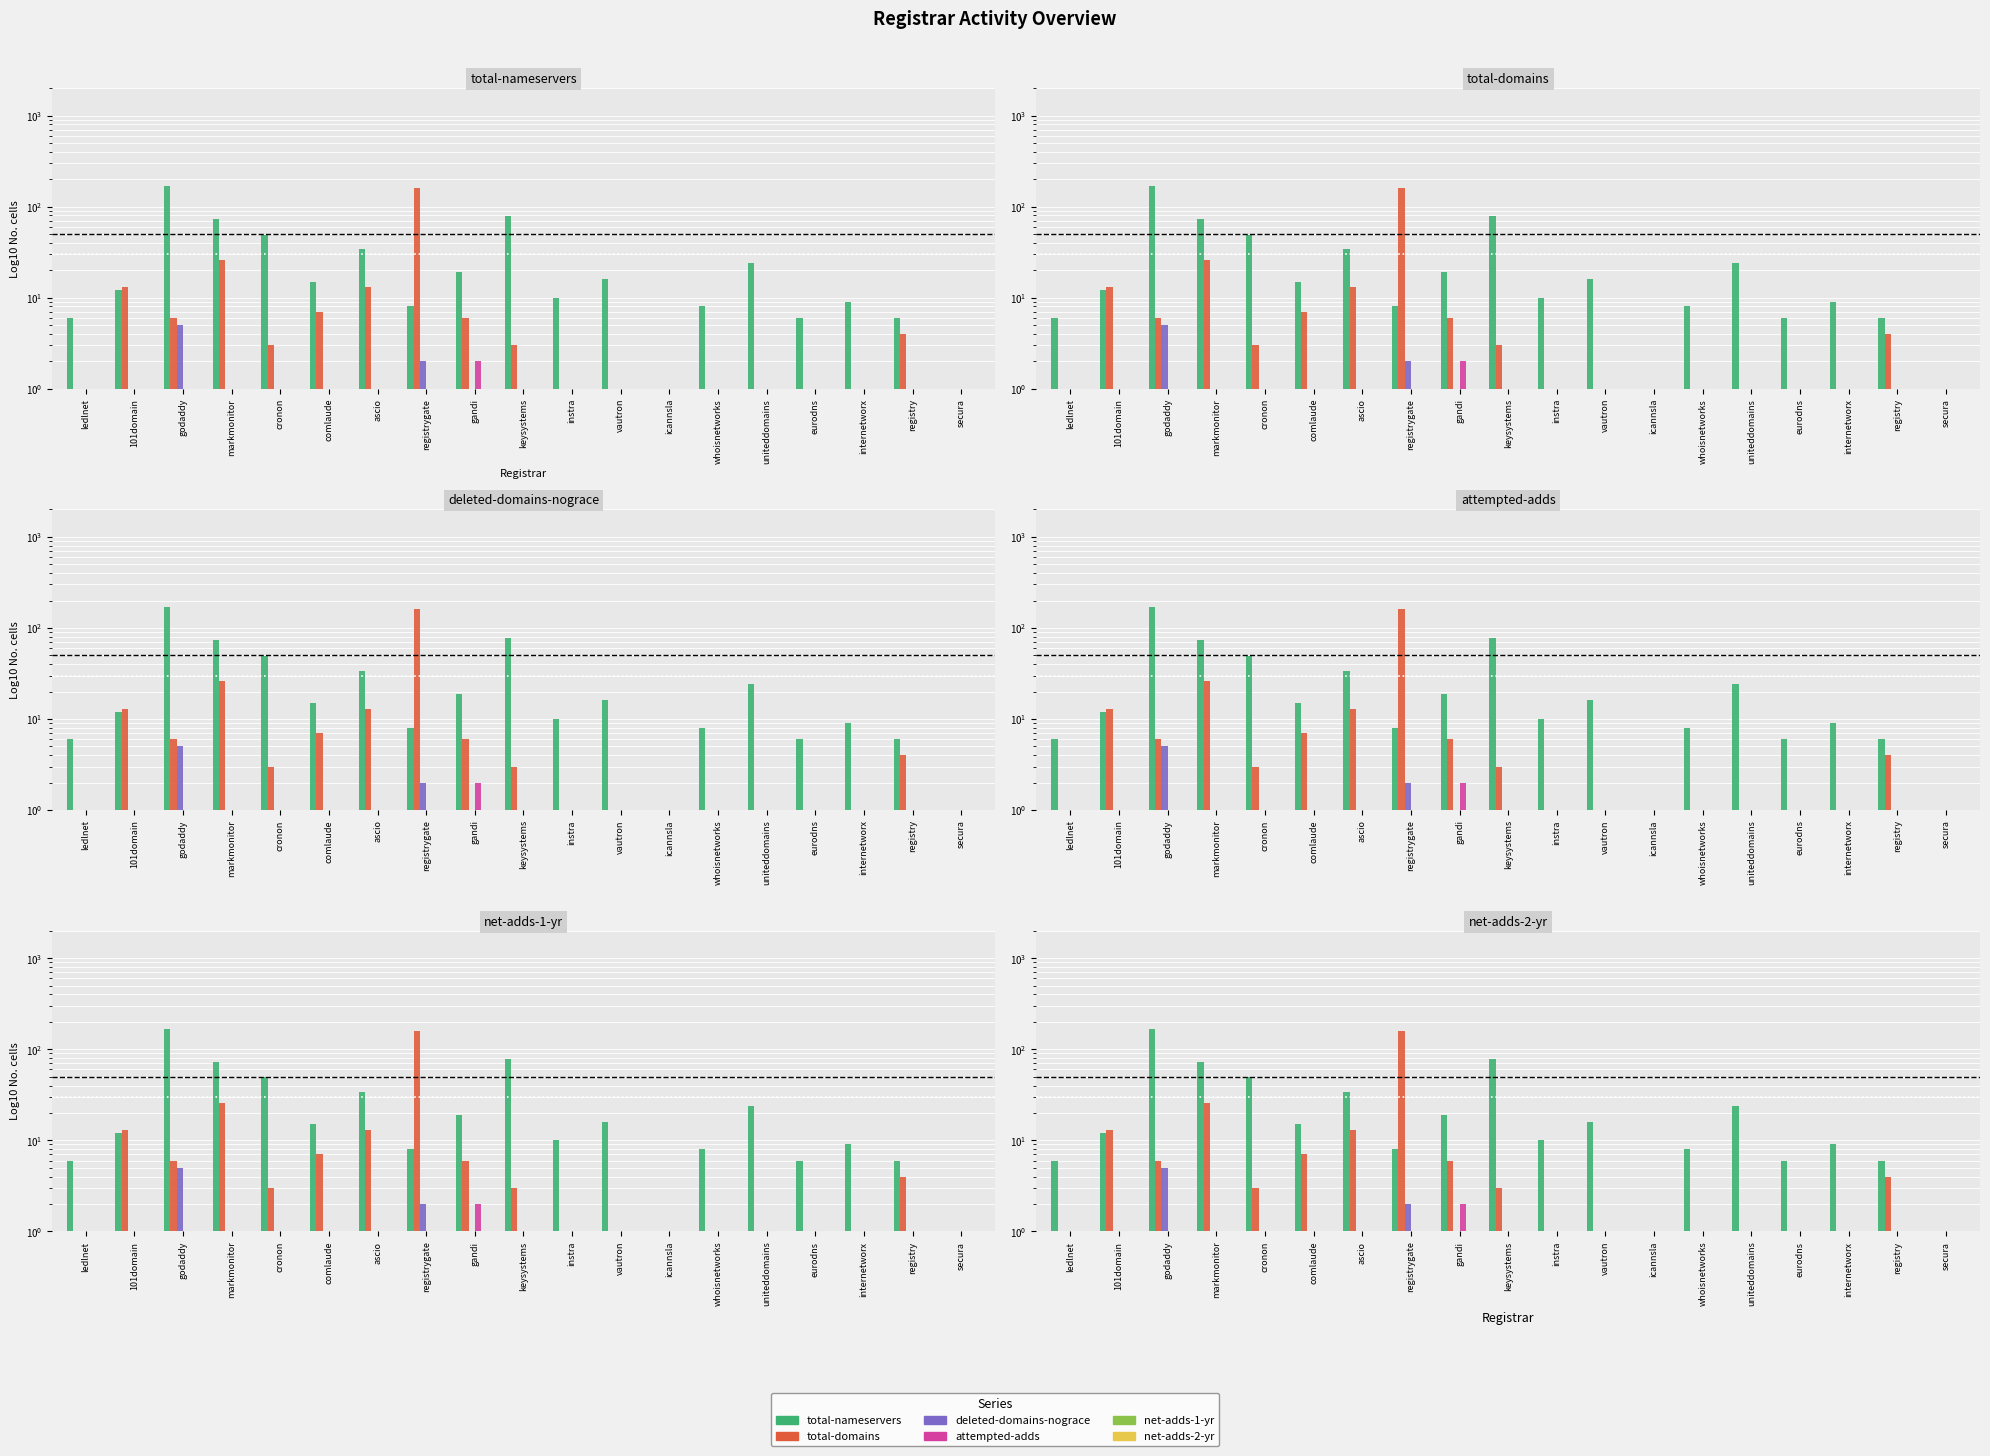

Which series has the largest range (max minus min)?

total-nameservers